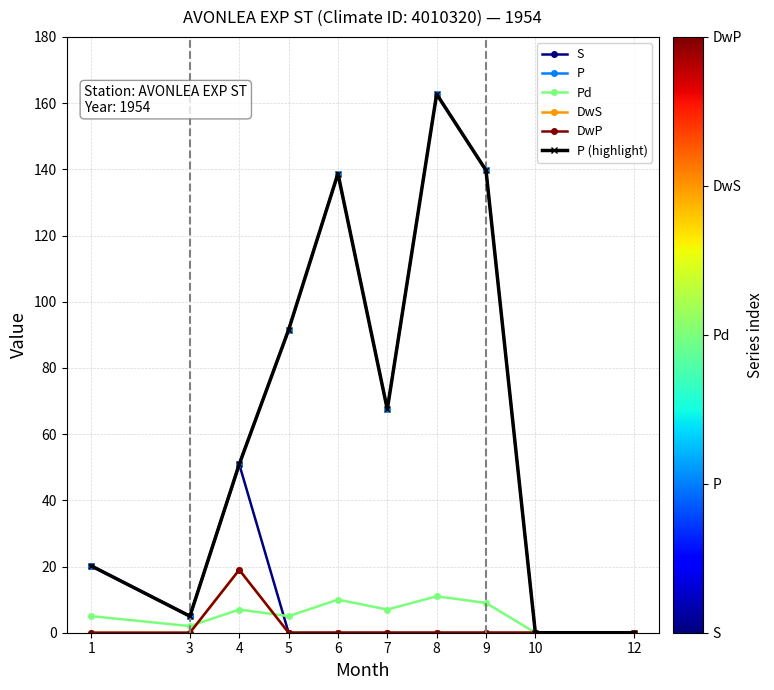

What is the sum of all DwS values?

19.0